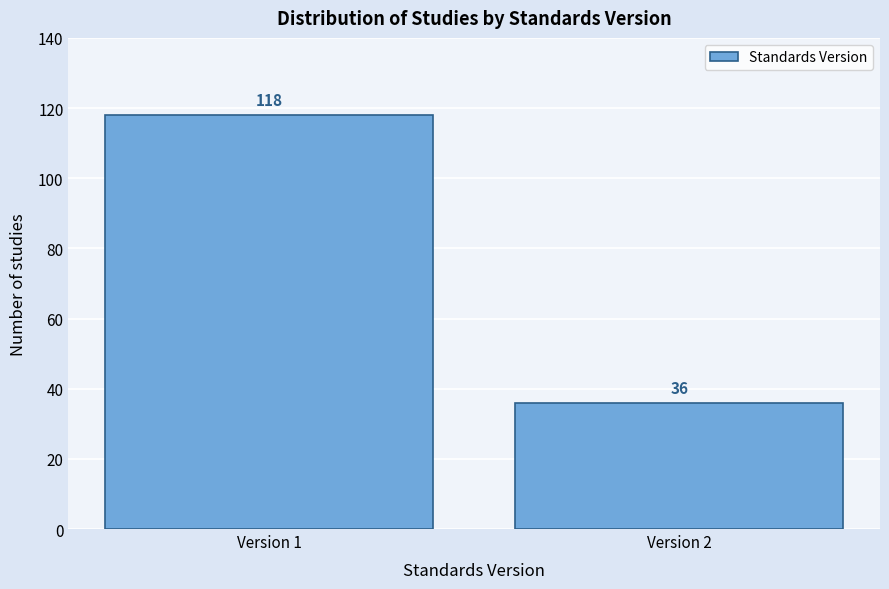

Reading right to left, transcribe all the data shown in this chart.

36	118